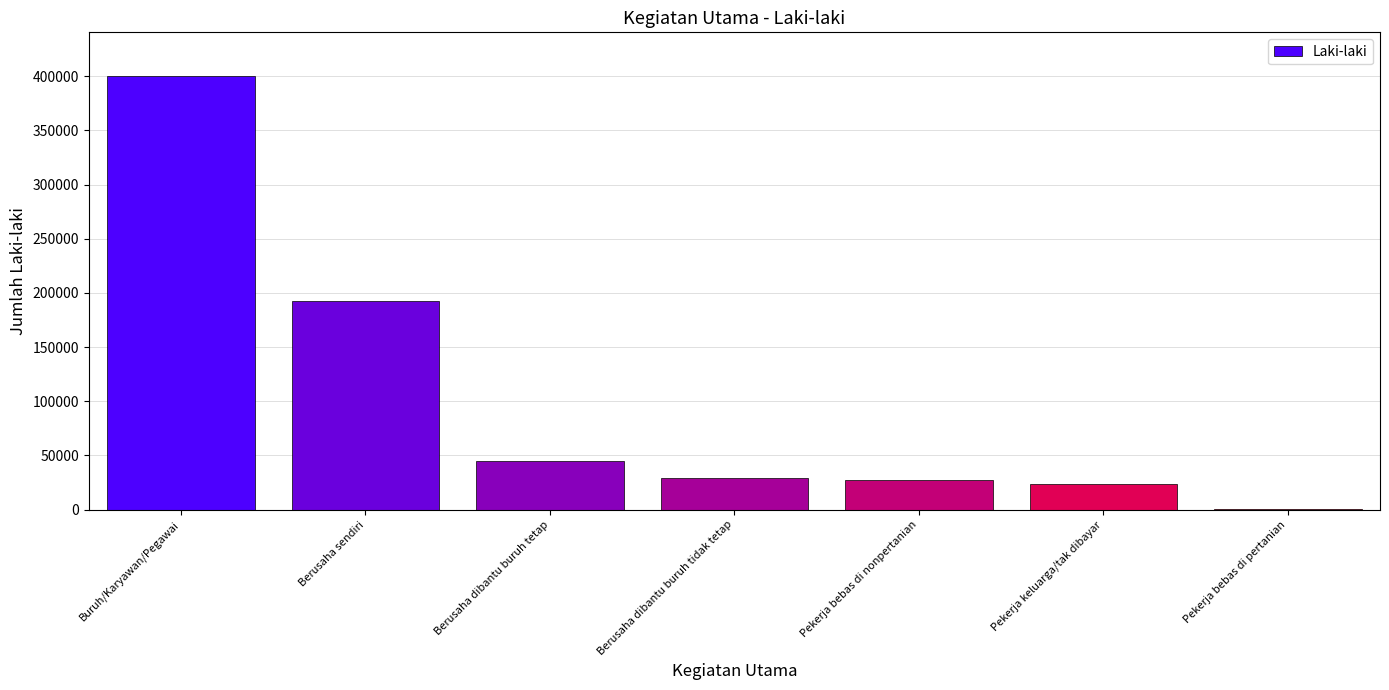

Are the bars horizontal?

No